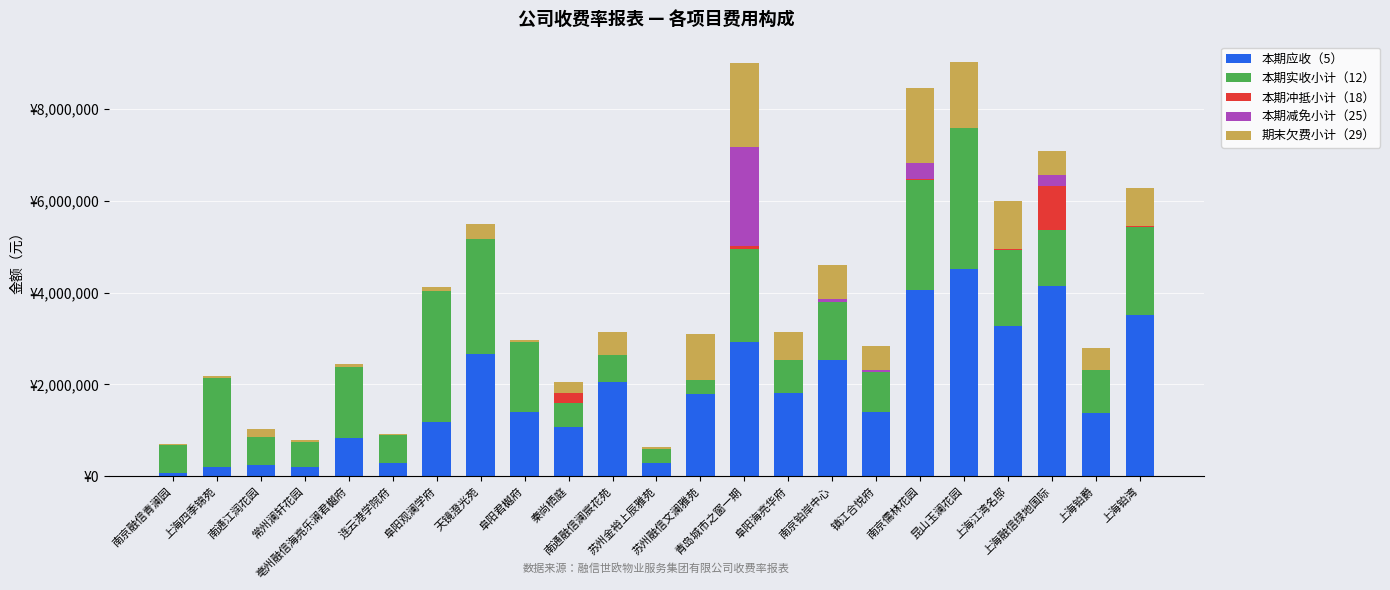

At which label is 期末欠费小计（29） closest to 921648?

苏州融信文澜雅苑